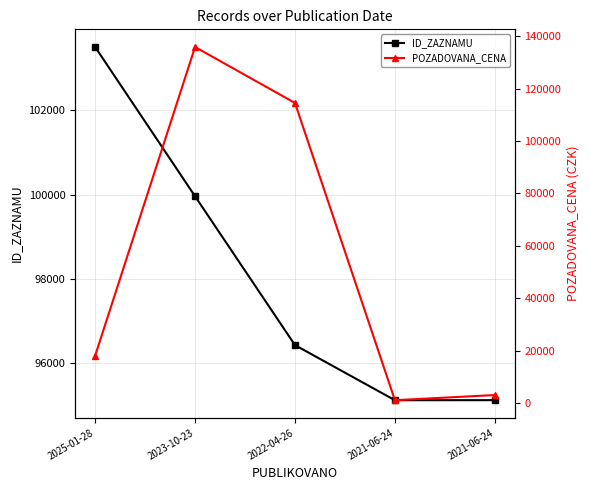

How many interior local valleys does the POZADOVANA_CENA series have?

1